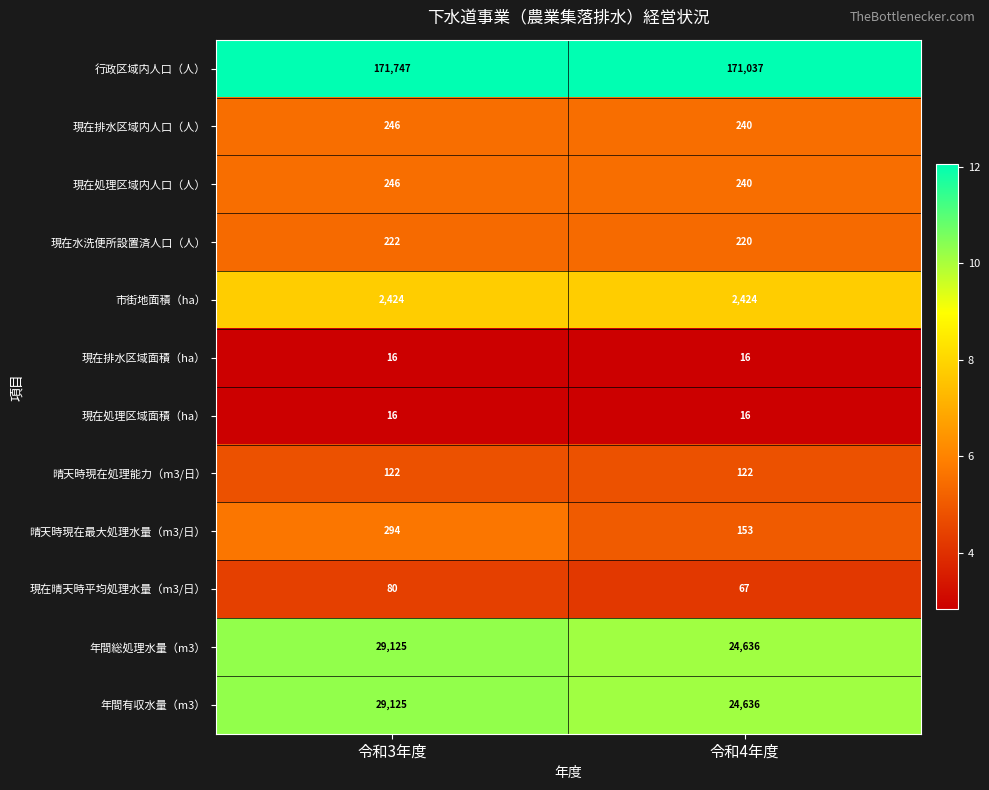

List the labels in order of 現在水洗便所設置済人口（人） value, smallest first.

令和4年度, 令和3年度